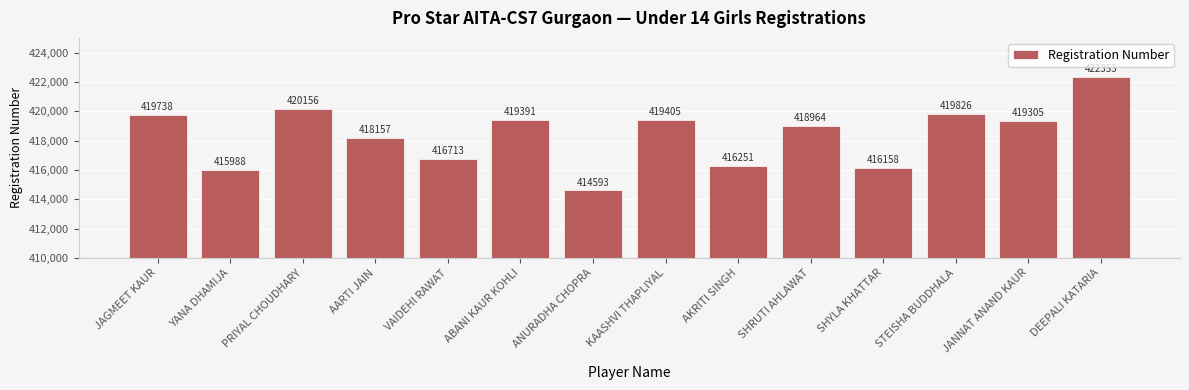

What is the average value?

418357